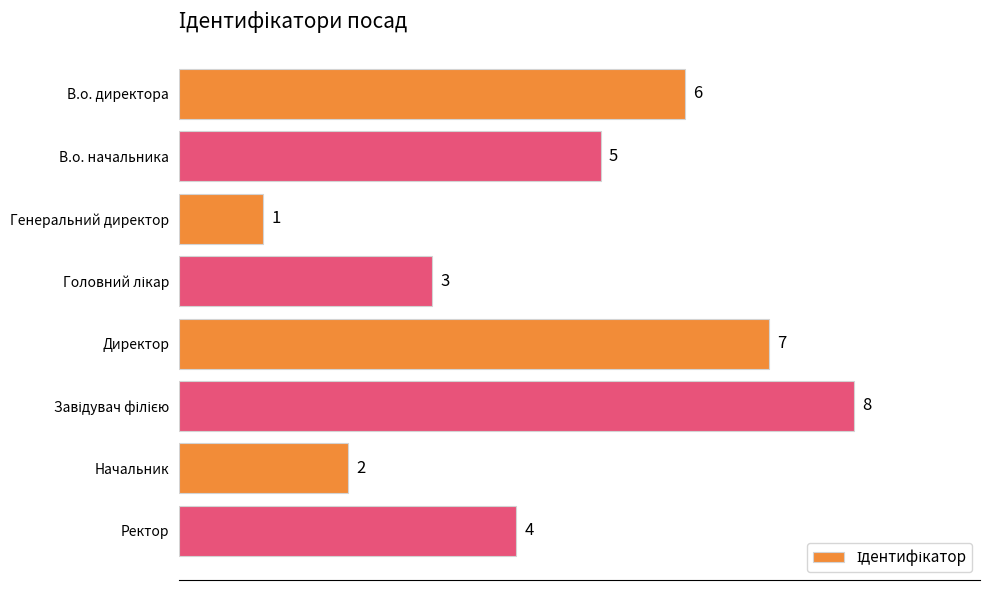

Reading top to bottom, transcribe all the data shown in this chart.

6	5	1	3	7	8	2	4